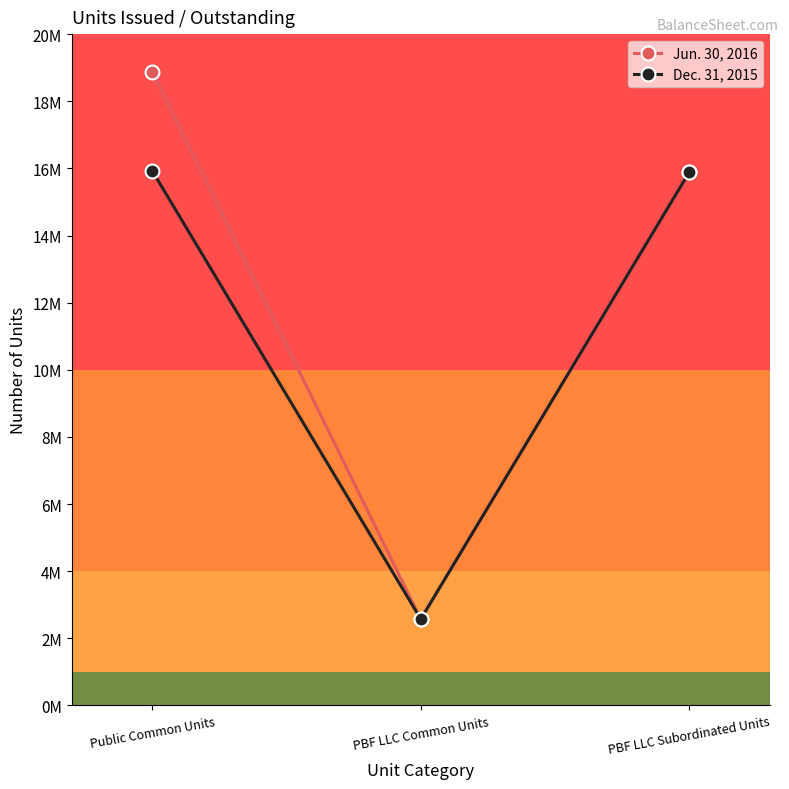

Is this an area chart (filled region under the line)?

No